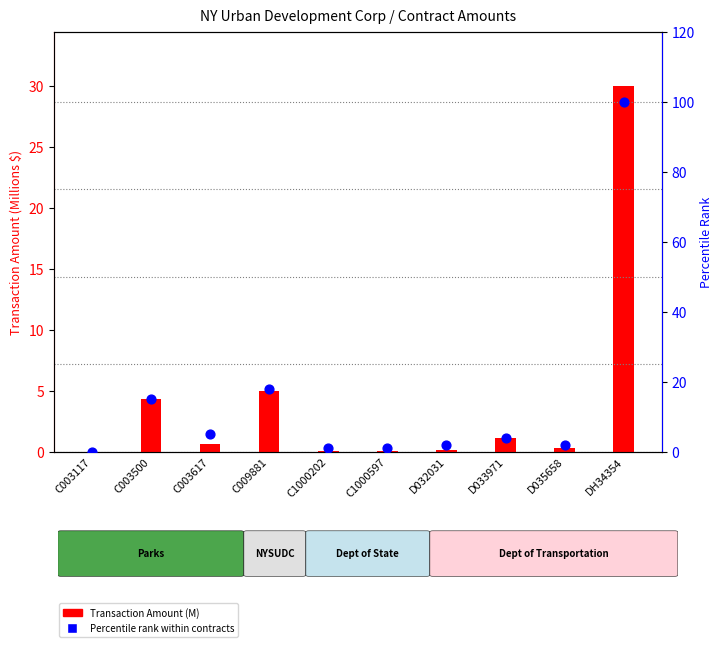

What are all the series names shown in the legend?

Transaction Amount (M), Percentile rank within contracts